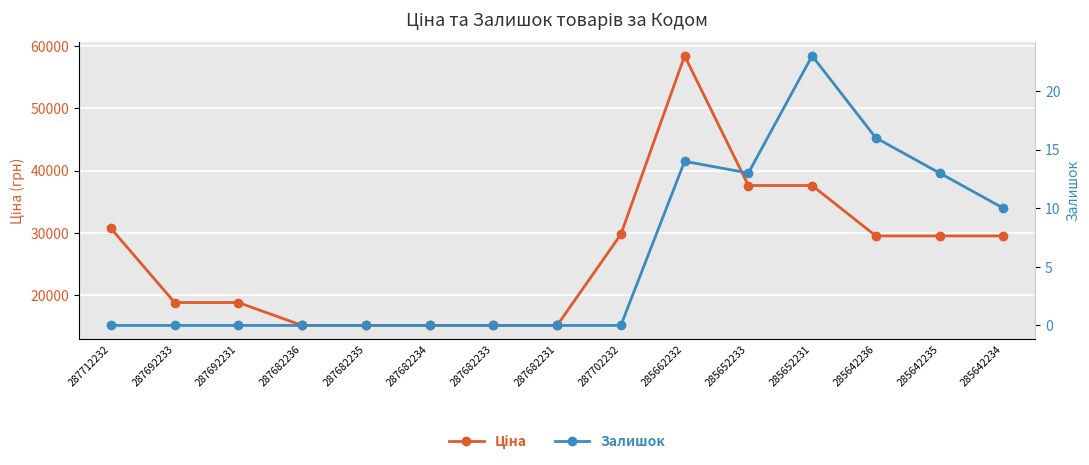

What is the sum of the Залишок values at 287692233 and 285642236?

16.0